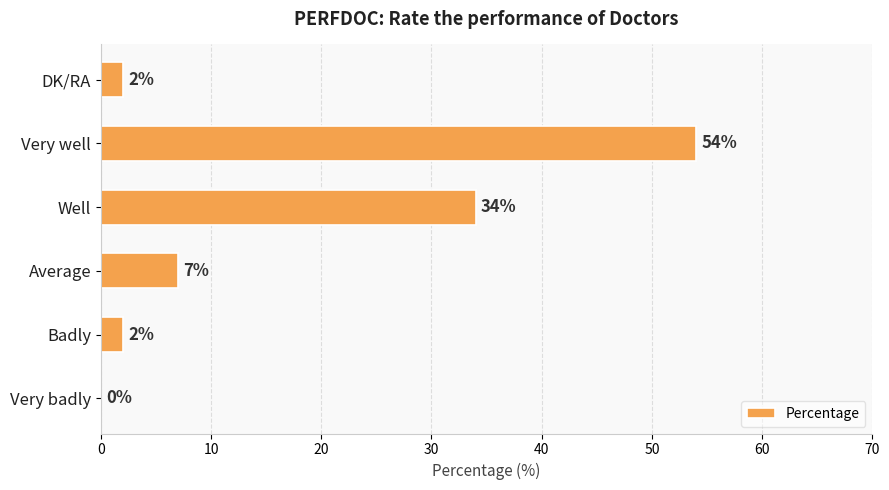

How many values are above zero?

5